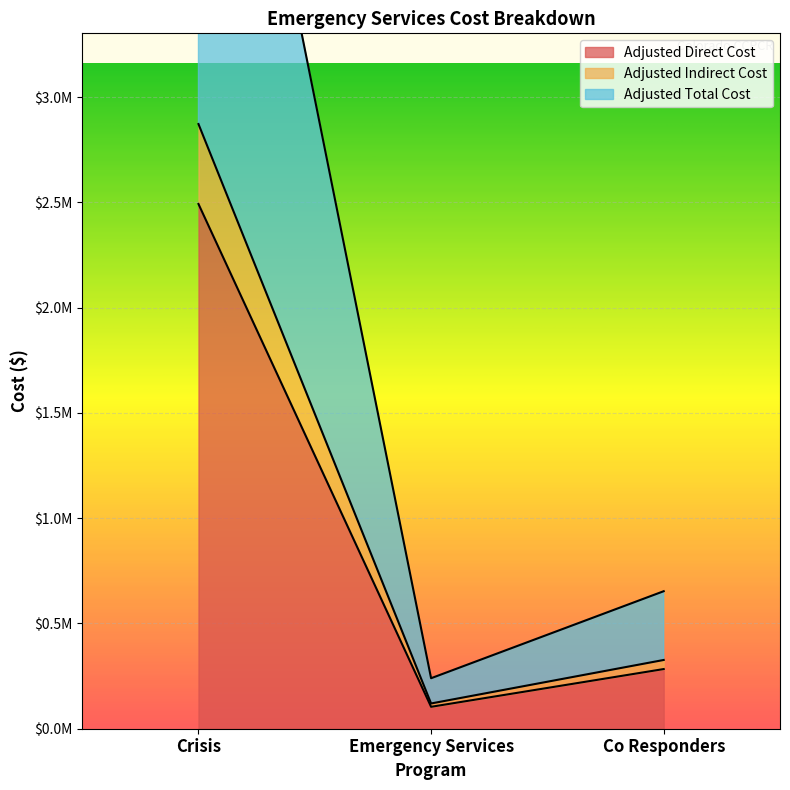

How many data points does each series have?

3